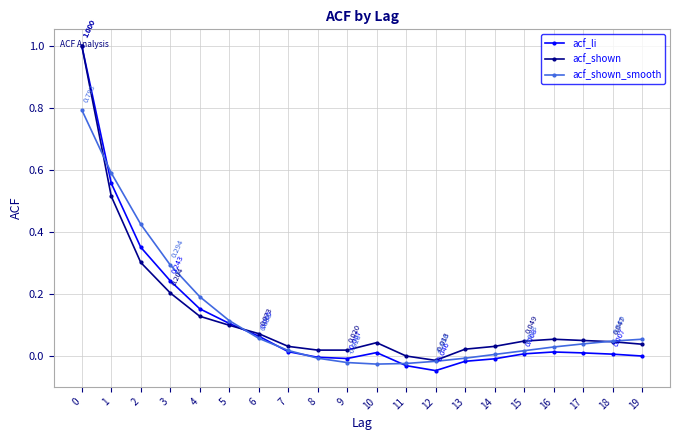

Where is the first local maximum for acf_li?

10